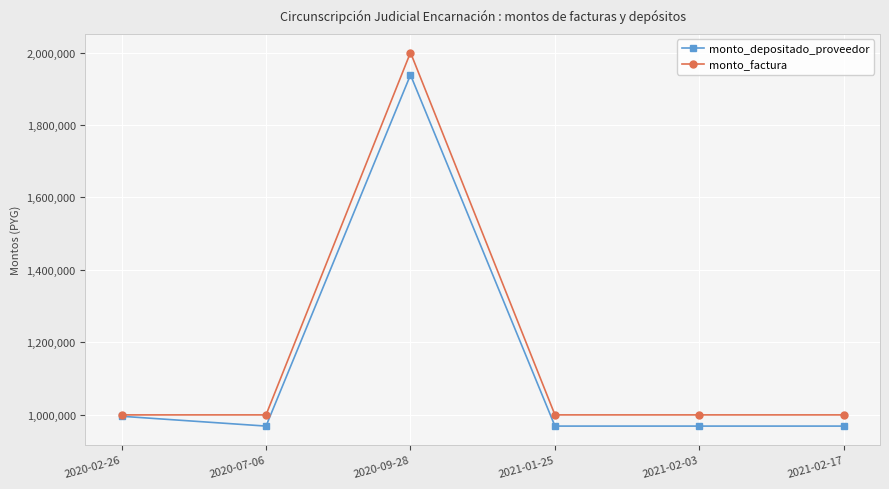

Which series has the largest total across all categories?

monto_factura